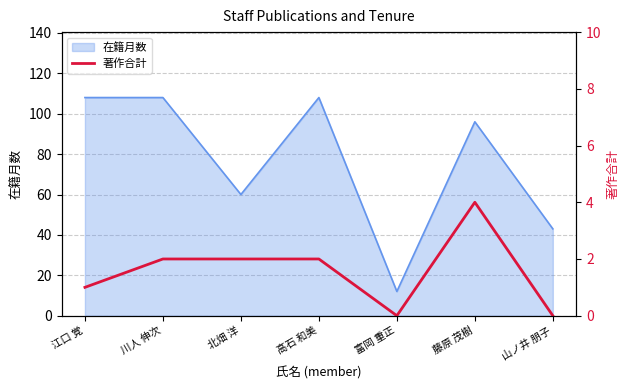

What is the label of the 7th point from the left?

山ノ井 朋子